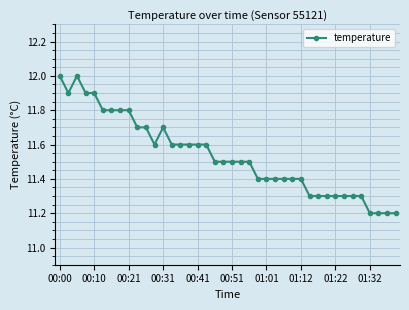

True or false: there are more than 0 points higher than both neighbors.

True